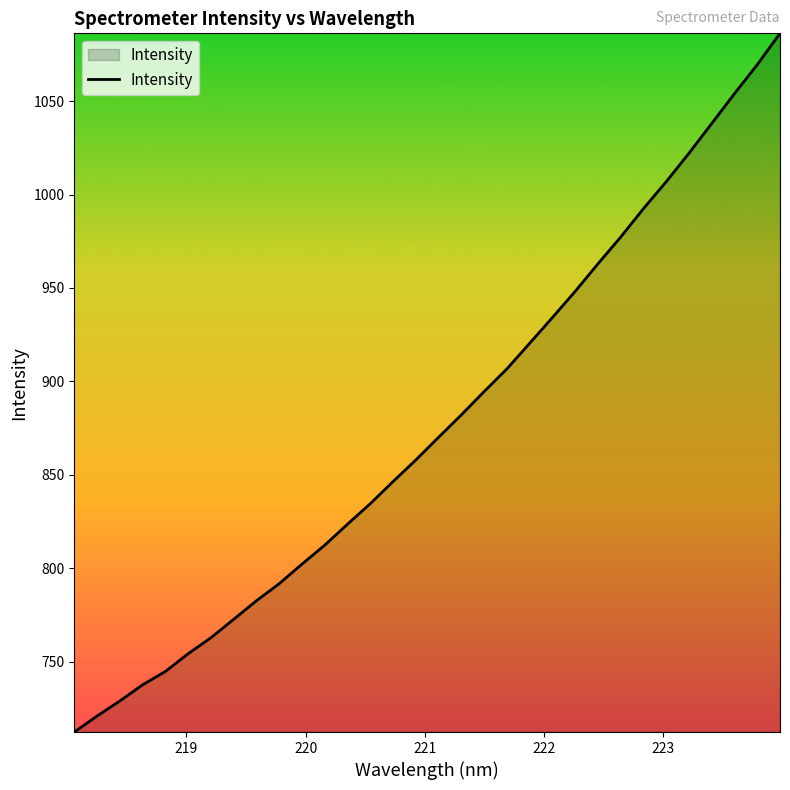

What is the greatest value displayed?

1086.2